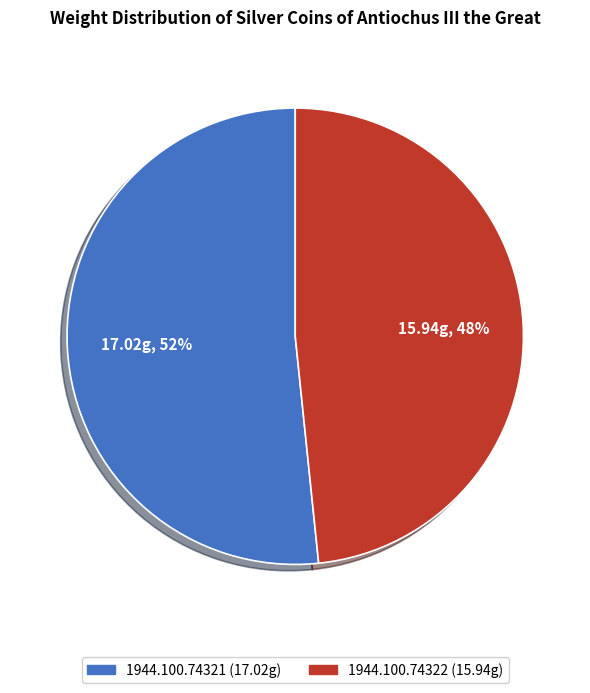

To the nearest percent, what portion does 1944.100.74322 represent?

48%